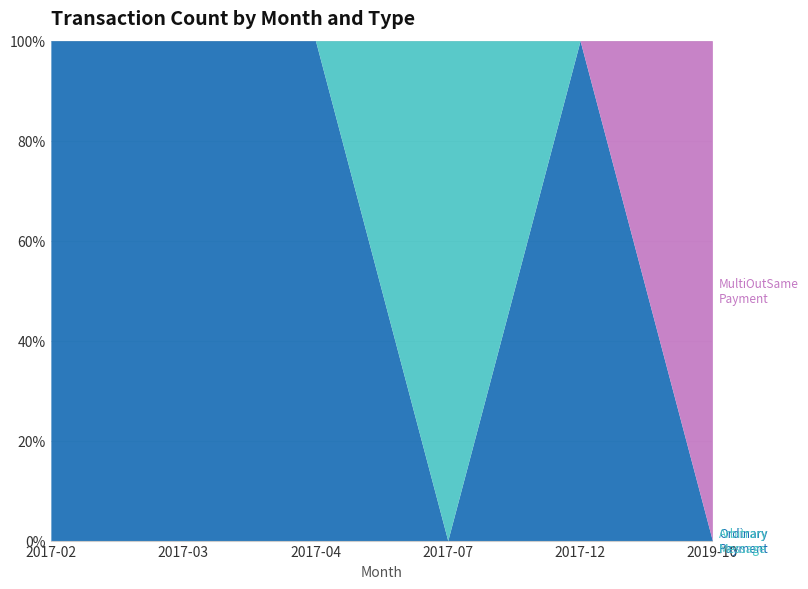

How many distinct data groups are displayed?

3